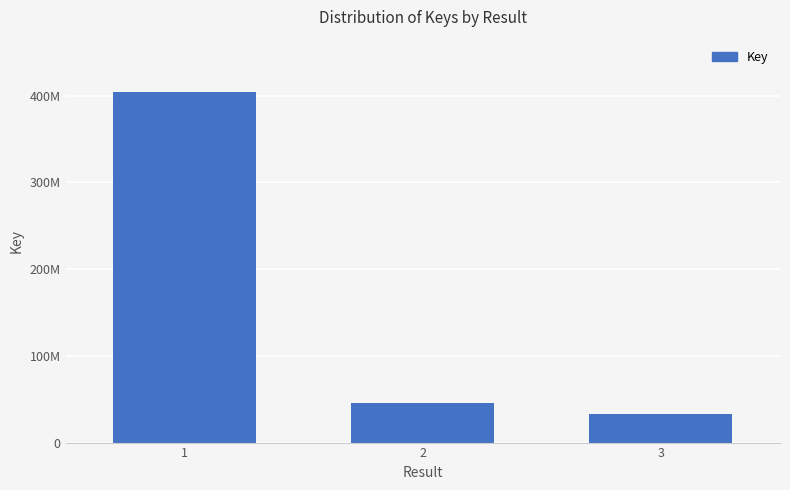

What is the maximum value shown in the chart?

403910348